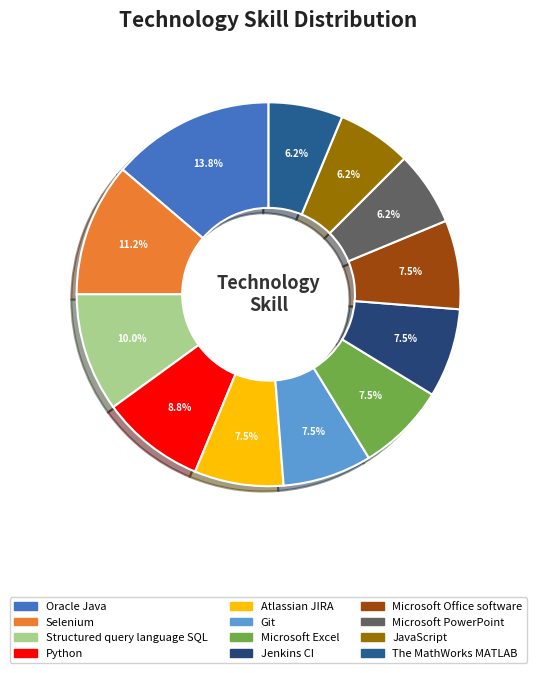

What percentage is the Microsoft PowerPoint slice, to the nearest percent?

6%